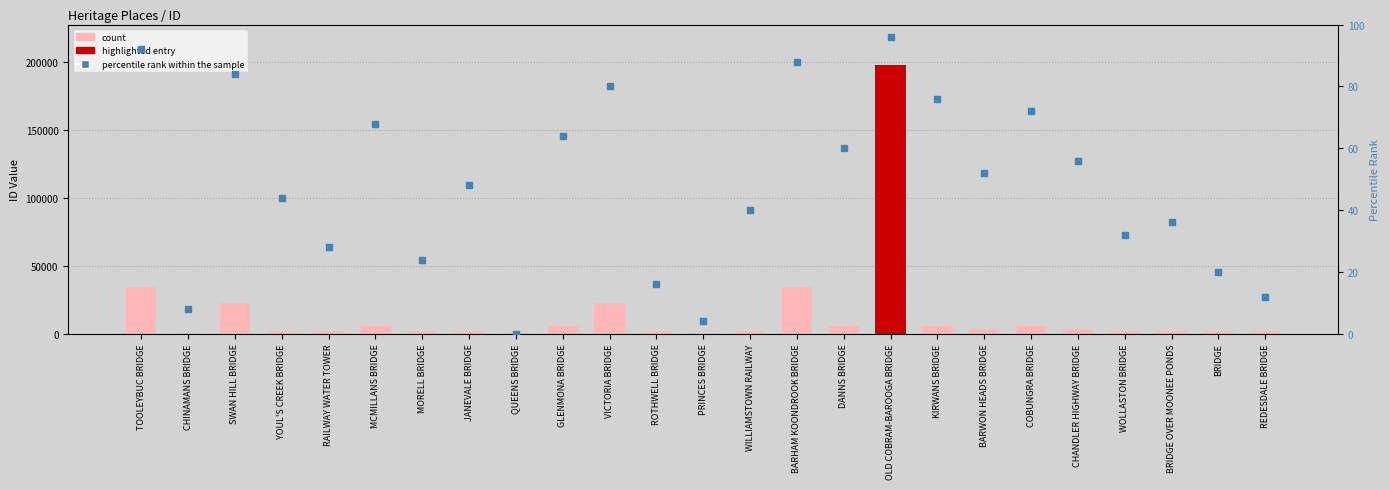

At how many categories does at least one series exceed 173787?

1